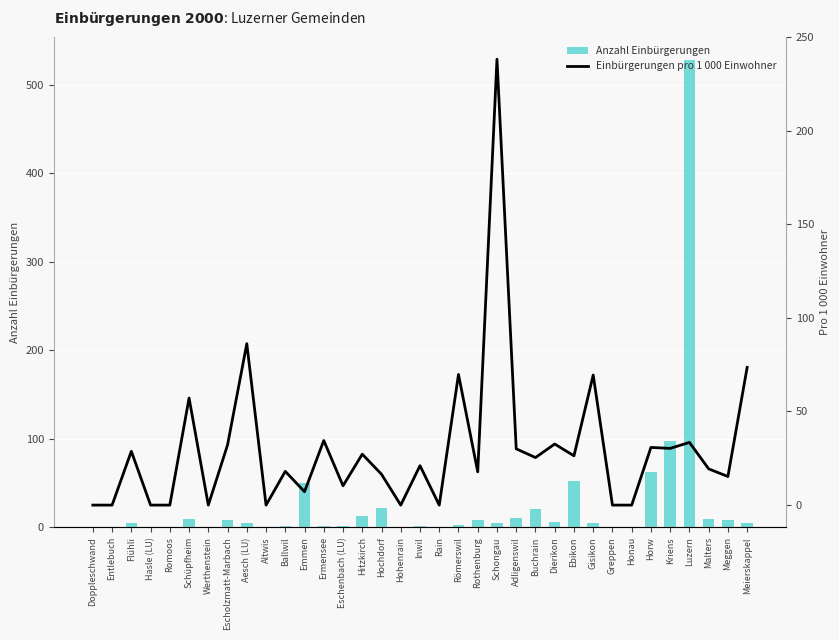

The value of Anzahl Einbürgerungen at Meggen is 8.0. True or false?

True